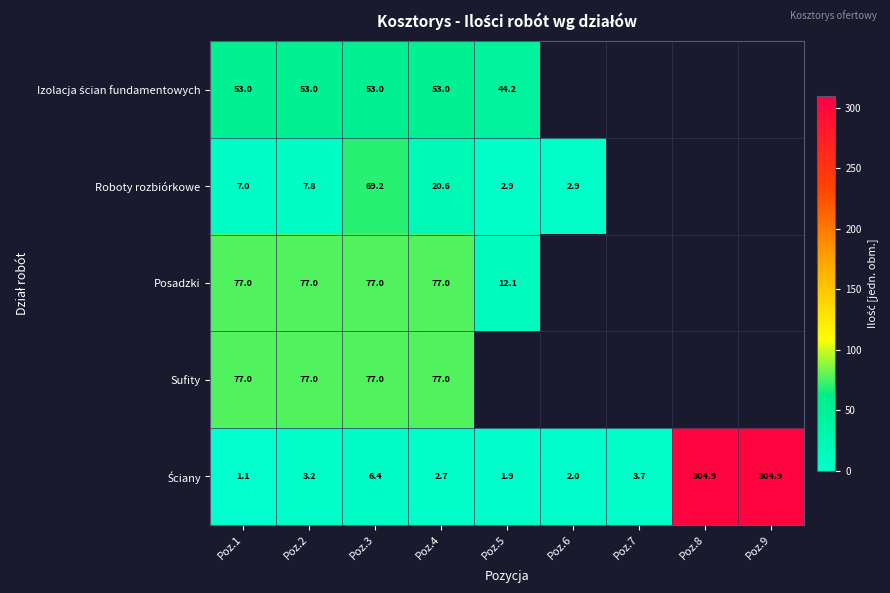

Between Poz.2 and Poz.9, which series saw the biggest shift?

Ściany